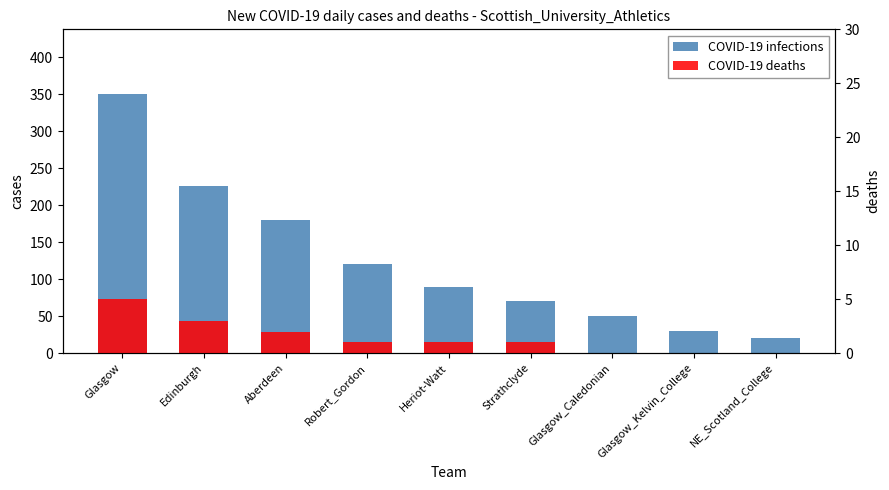

Are the bars grouped side by side (vs. stacked)?

Yes